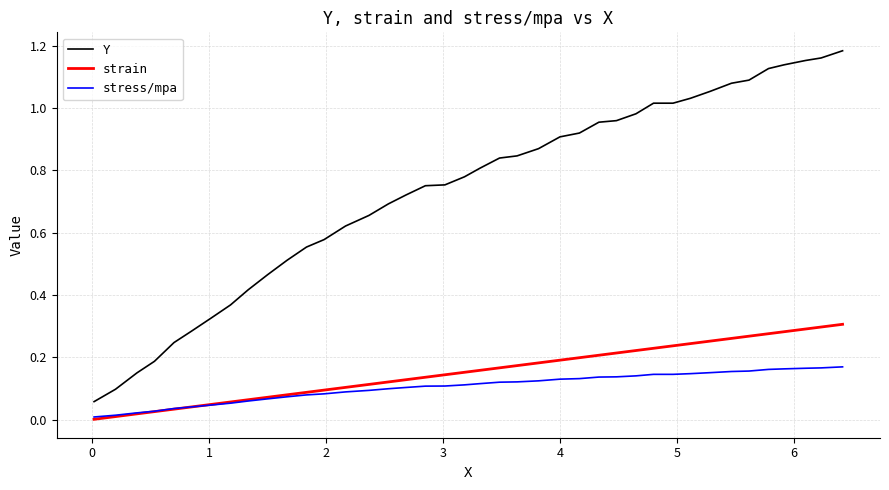

True or false: Y and strain intersect in this chart.

False